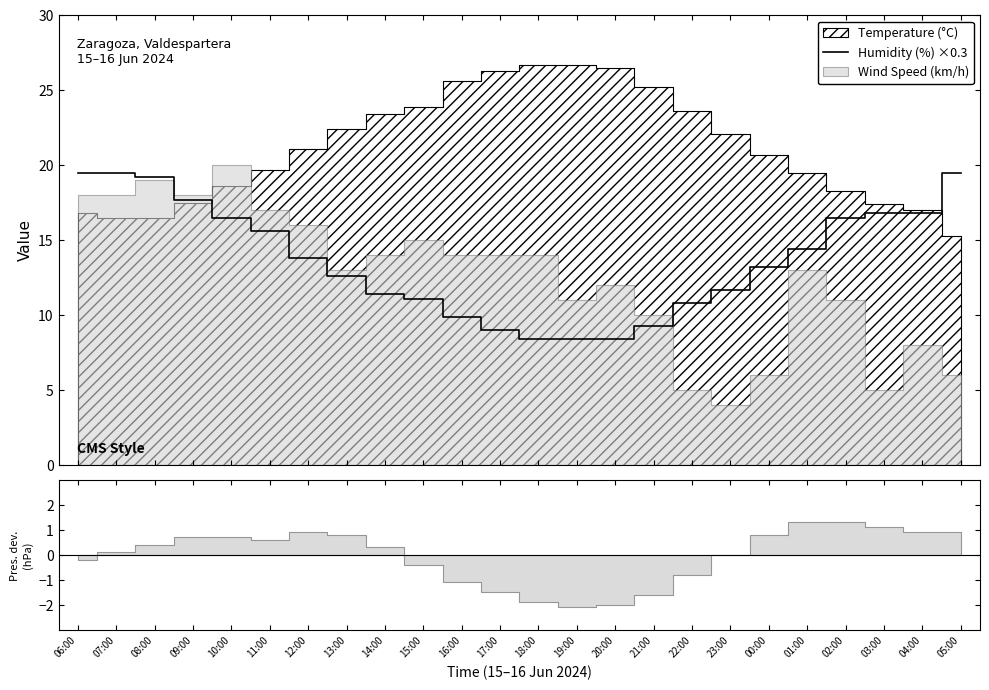

What value does the data have at 04:00?

16.8